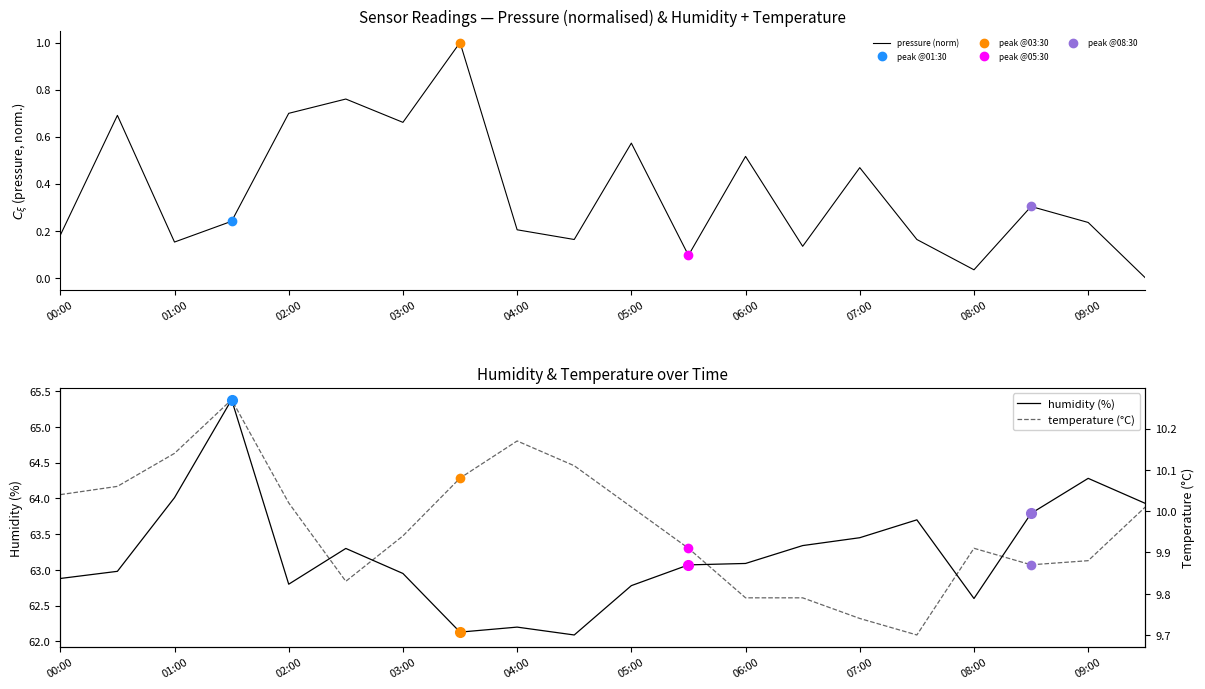

What is the highest value of the pressure (norm) series?

1.0